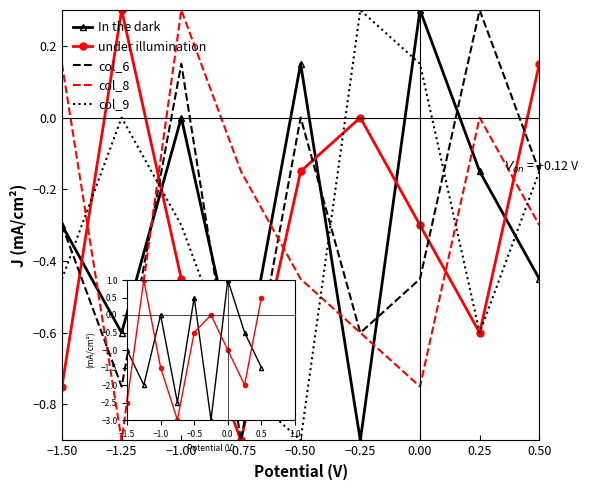

Is the value of col_8 at −1.50 greater than the value of col_6 at 0.25?

No